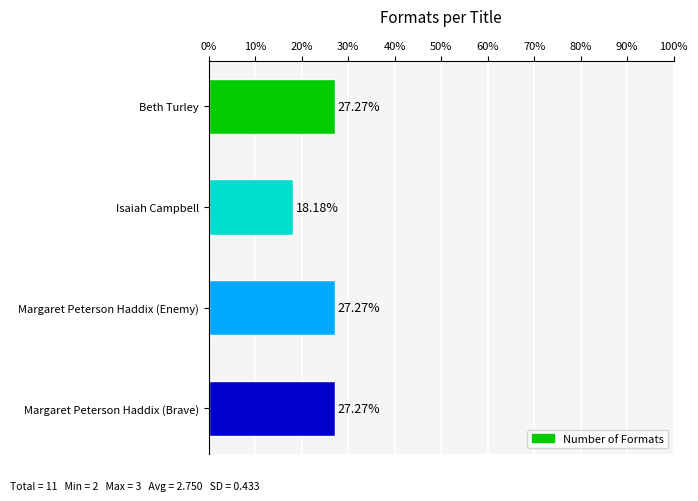

What is the difference between the maximum and minimum values?

9.1